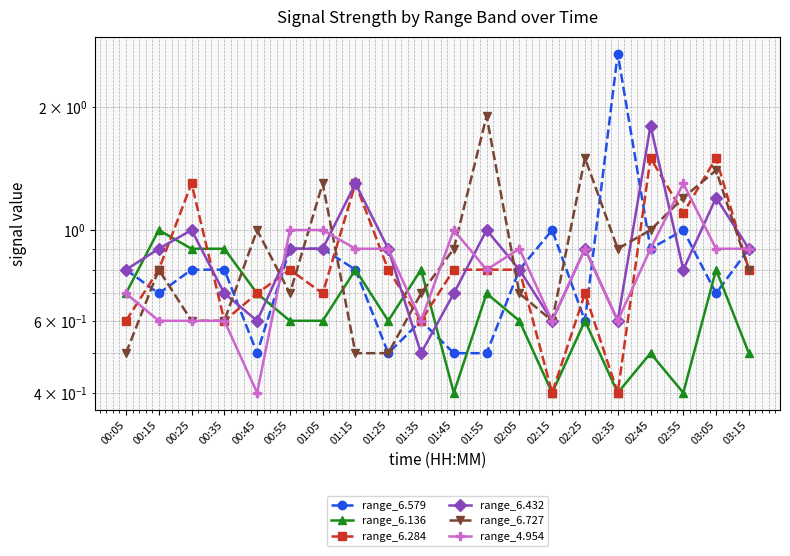

True or false: range_4.954 has a value of 1.8 at 01:45.

False